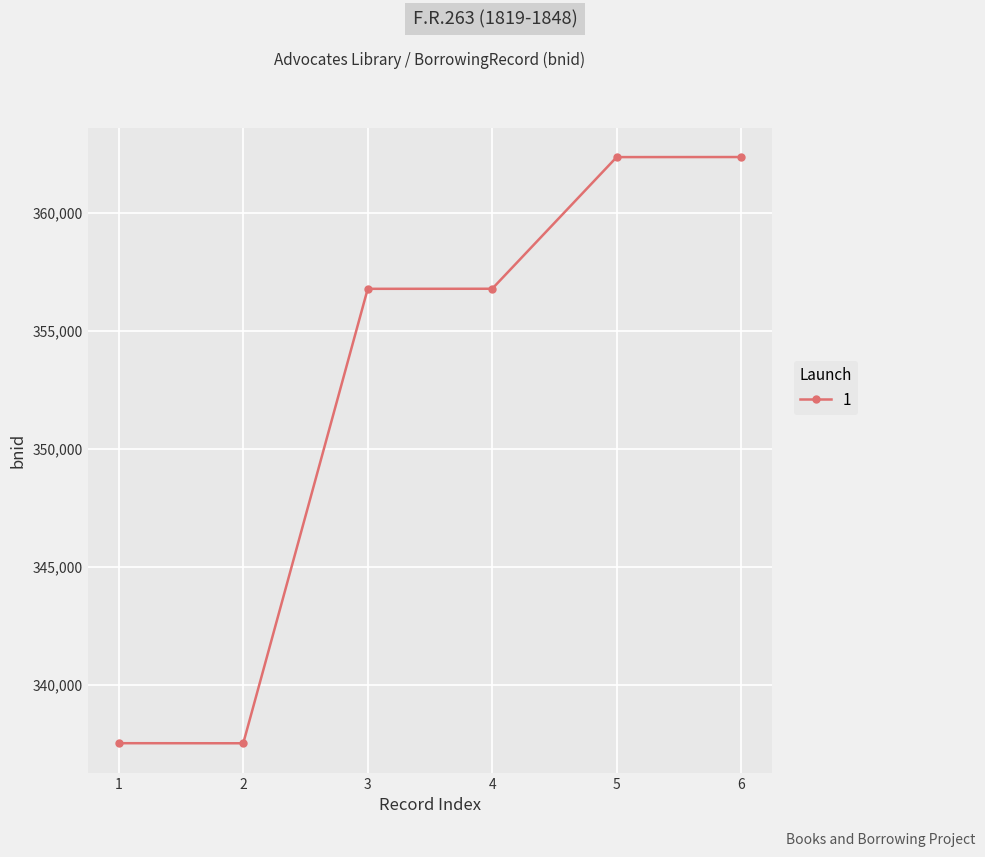

How many data points does each series have?

6